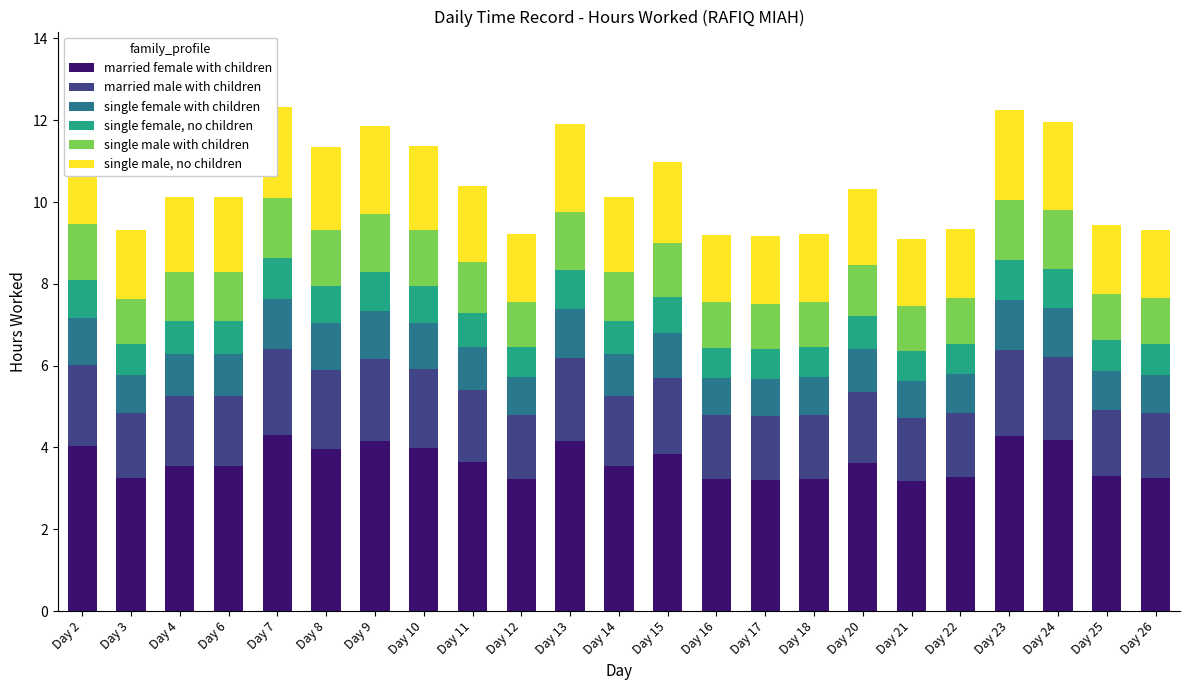

True or false: married female with children has a value of 1.7 at Day 3.

False